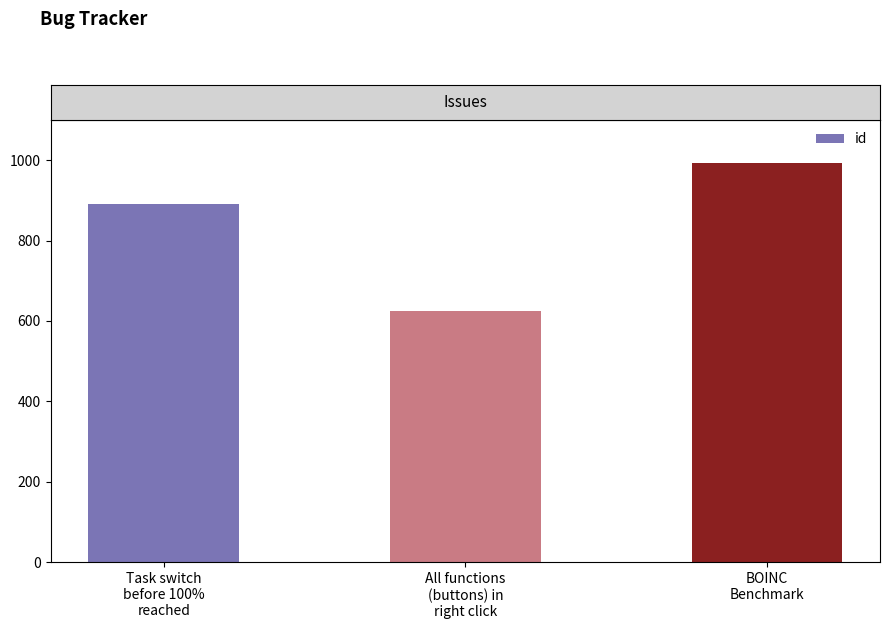

List the labels in order of value, smallest first.

All functions
(buttons) in
right click, Task switch
before 100%
reached, BOINC
Benchmark